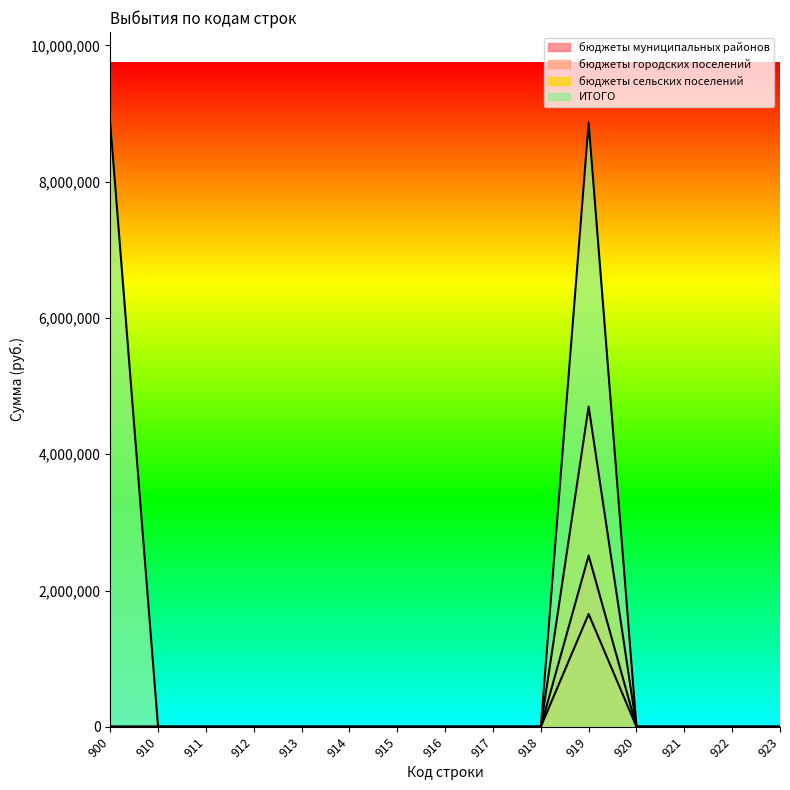

What is the spread (max minus min) of values at 900?

8866624.9